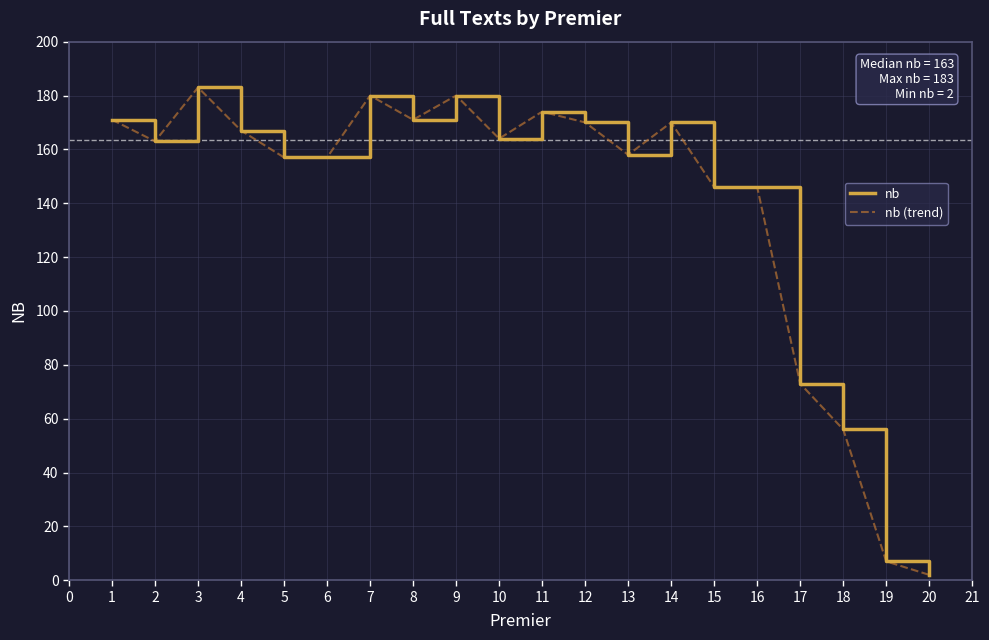

Which series has the largest total across all categories?

nb